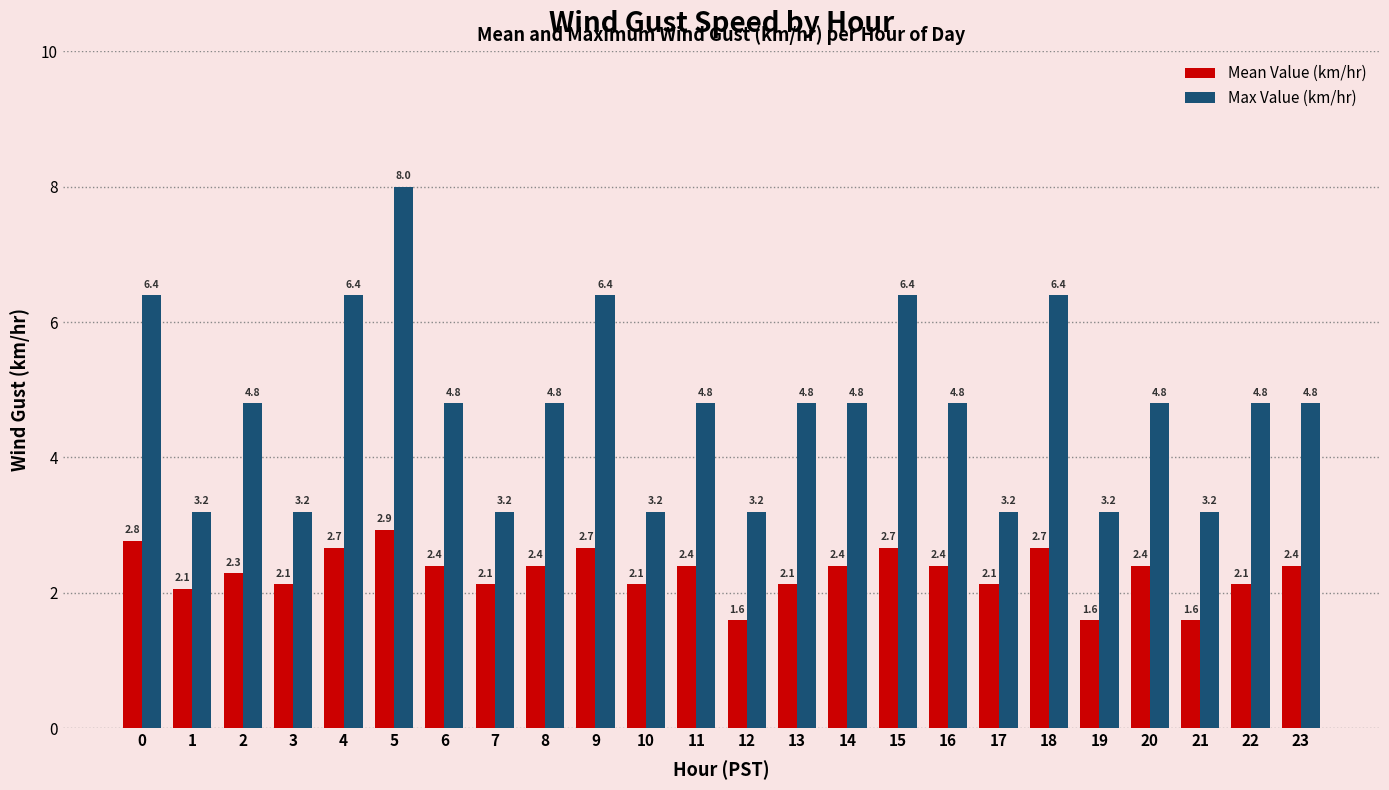

At 22, list the series in order from smallest to largest.

Mean Value (km/hr), Max Value (km/hr)